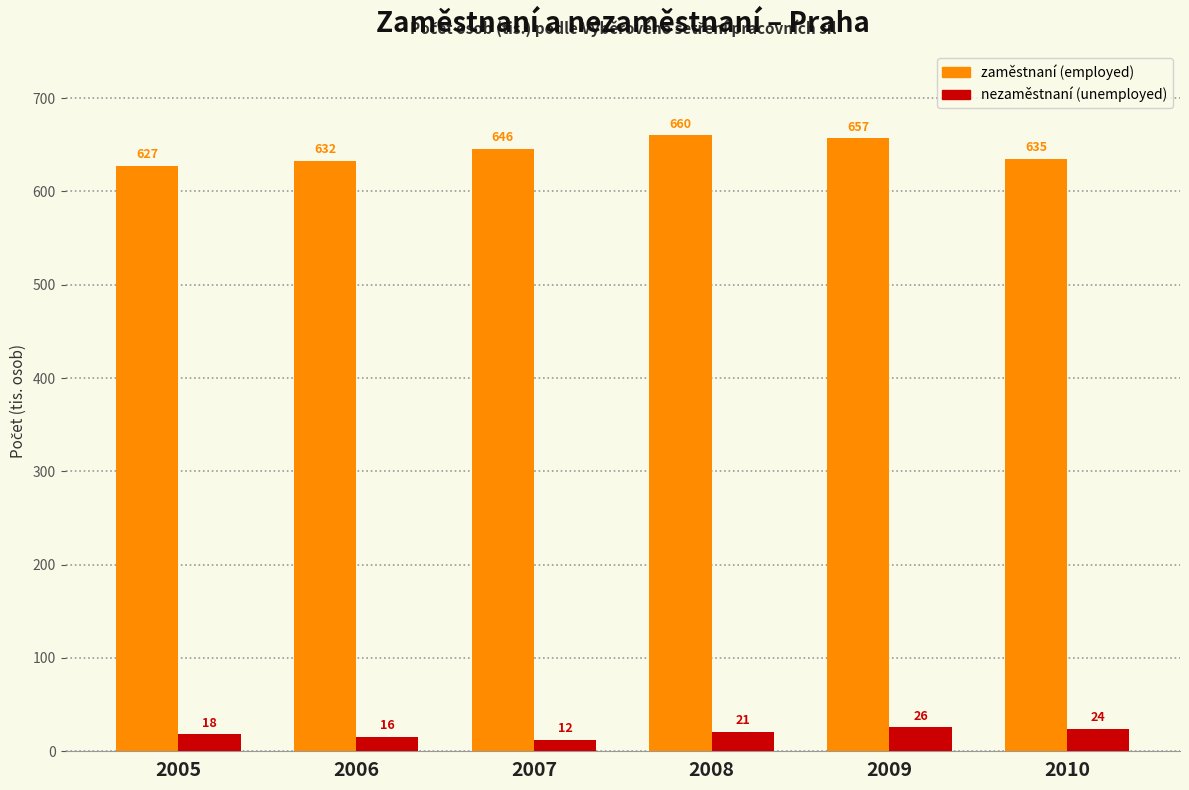

Where is zaměstnaní (employed) nearest to the value 643?

2007